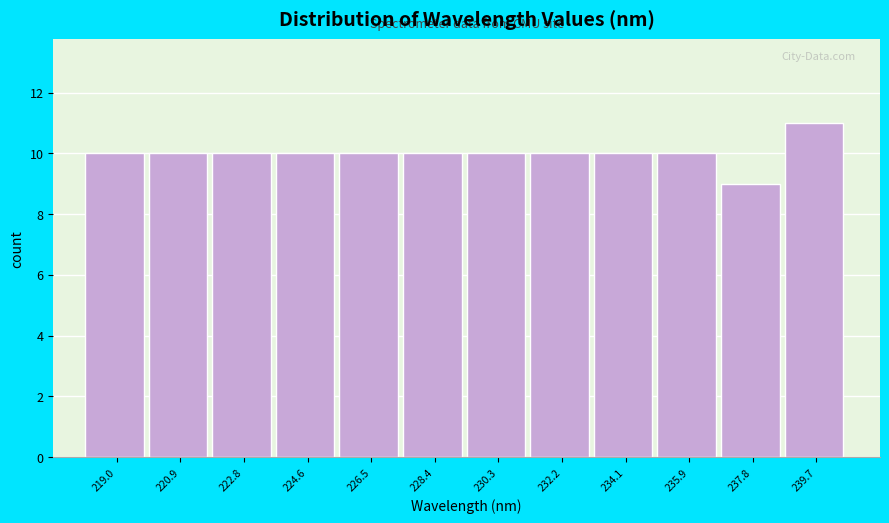

Reading left to right, transcribe this chart: for each bar, give the range it covers on the x-axis and its height. Neither the bar edges nor the heights are printed on the chart, so give them approximately, as read against the axes.

218.0 to 220.0: 10
220.0 to 221.8: 10
221.8 to 223.8: 10
223.8 to 225.6: 10
225.6 to 227.4: 10
227.4 to 229.4: 10
229.4 to 231.2: 10
231.2 to 233.2: 10
233.2 to 235.0: 10
235.0 to 236.8: 10
236.8 to 238.8: 9
238.8 to 240.6: 11